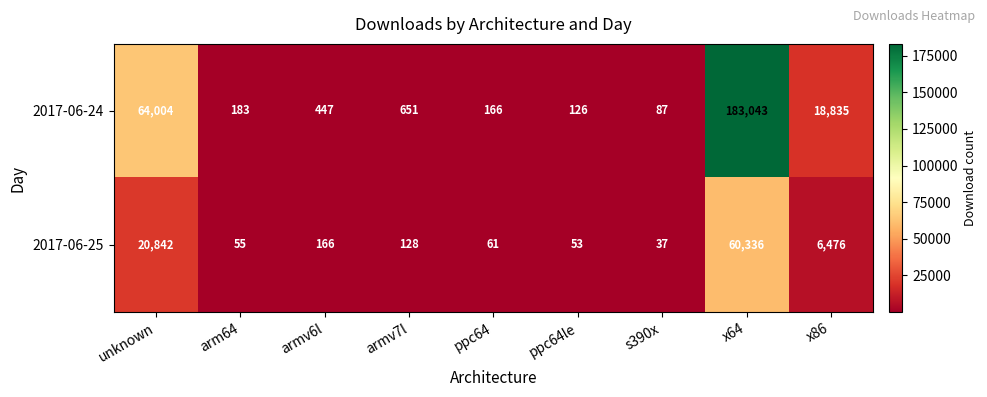

What is the minimum value shown in the chart?

37